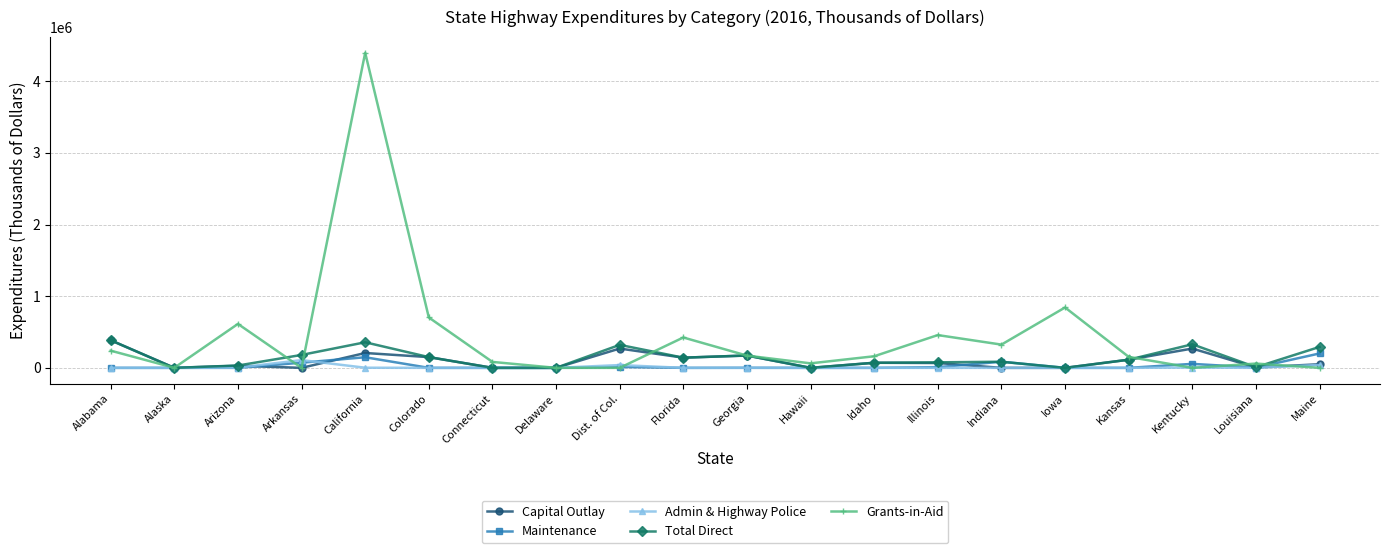

What is the difference between the highest and lowest values at Louisiana?

59649